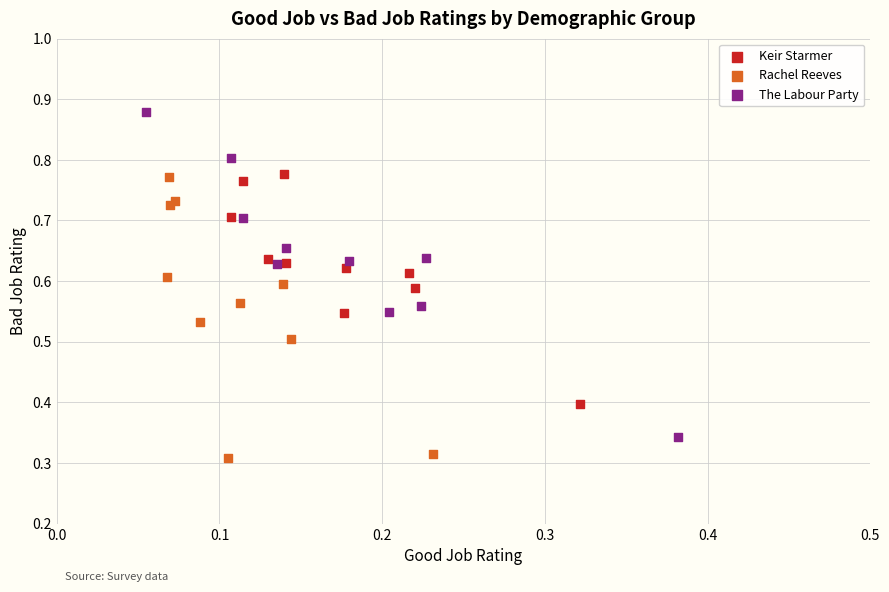

What are all the series names shown in the legend?

Keir Starmer, Rachel Reeves, The Labour Party